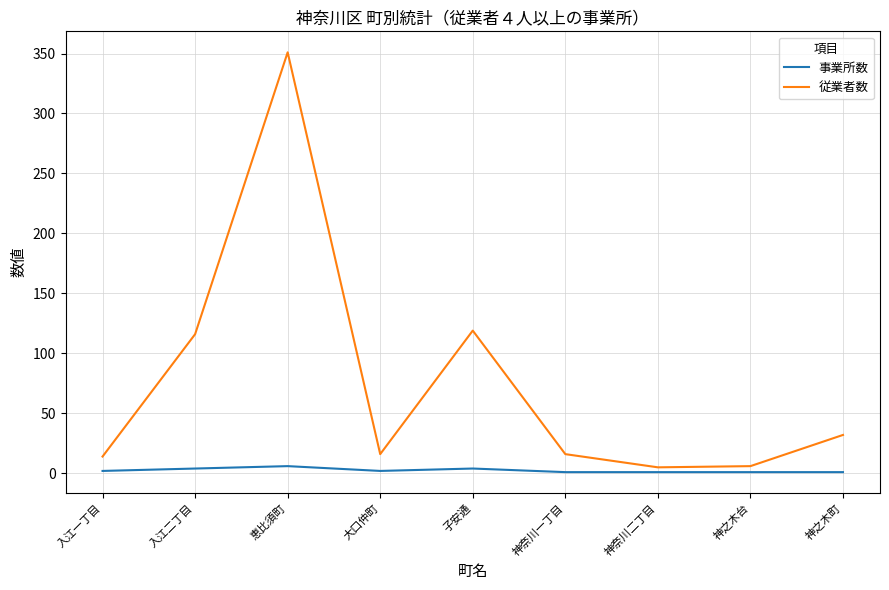

Which series has the largest total across all categories?

従業者数